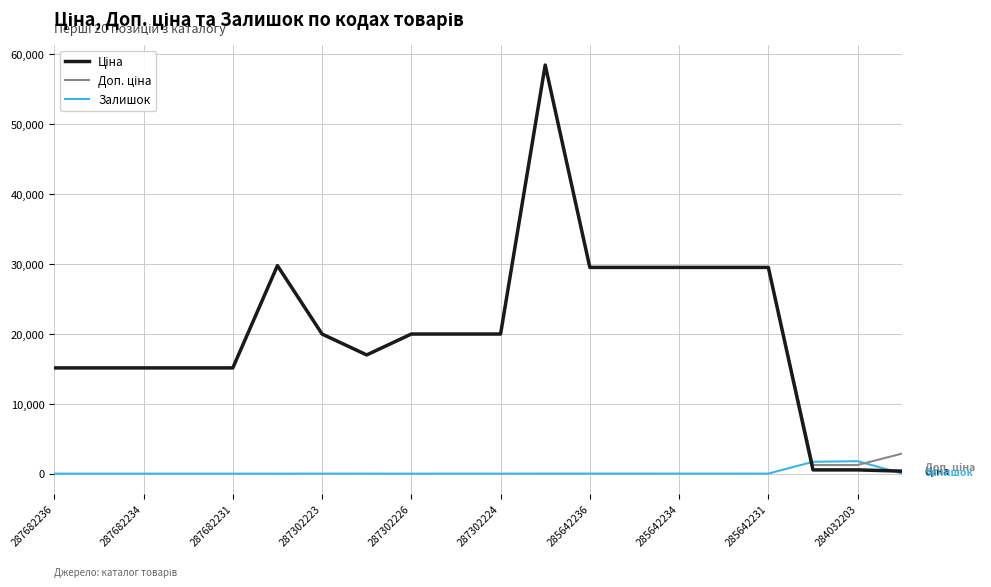

What is the maximum value shown in the chart?

58426.5